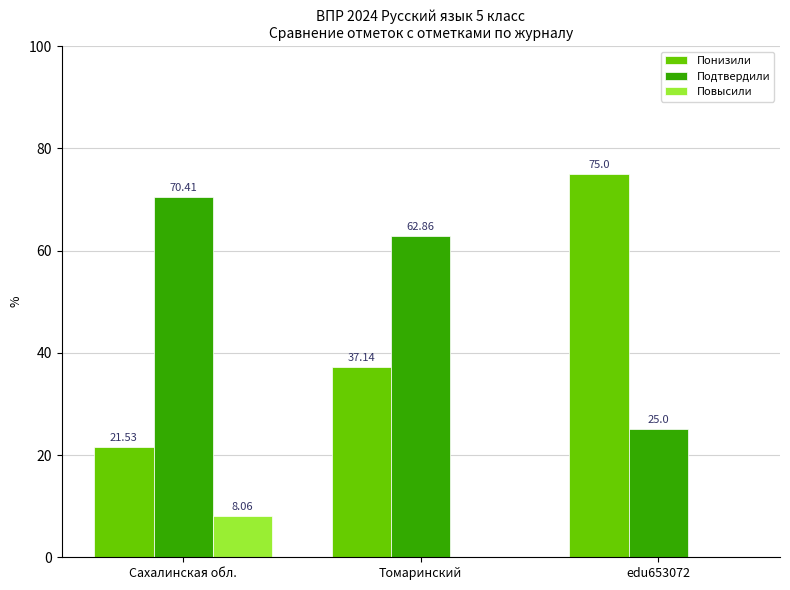

What is the sum of all Подтвердили values?

158.3